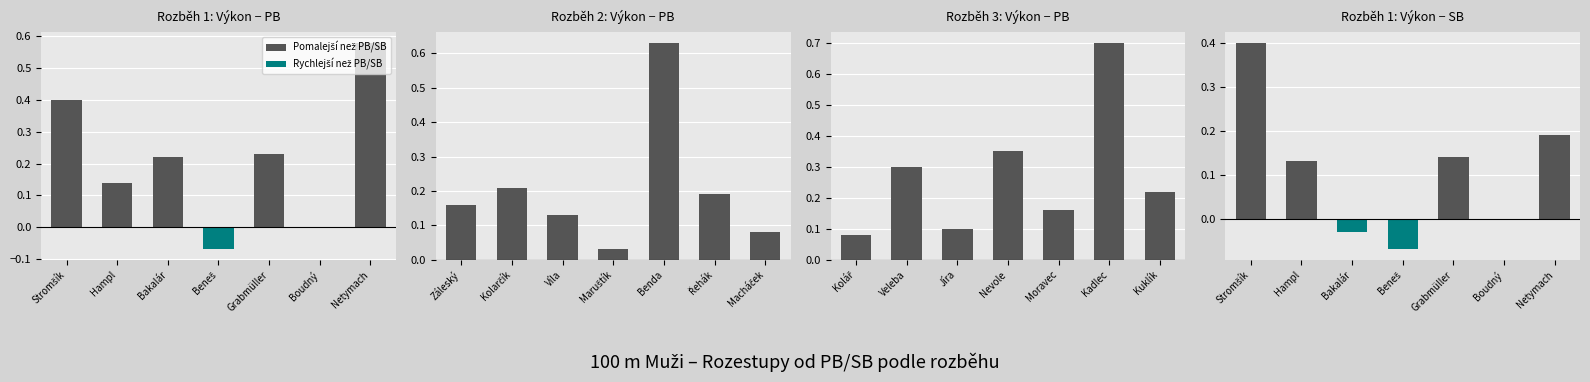

Where is Rychlejší než PB/SB nearest to the value 0?

Stromšík